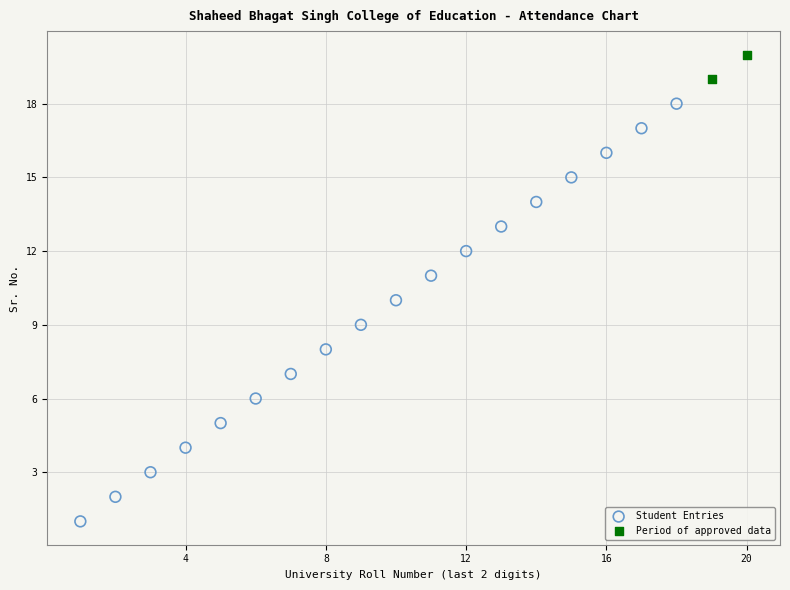

What are all the series names shown in the legend?

Student Entries, Period of approved data